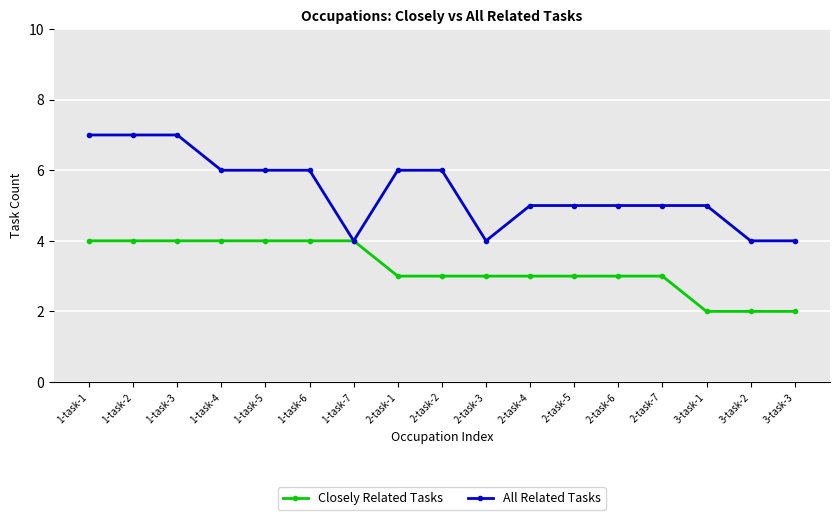

The value of All Related Tasks at 2-task-7 is 5. True or false?

True